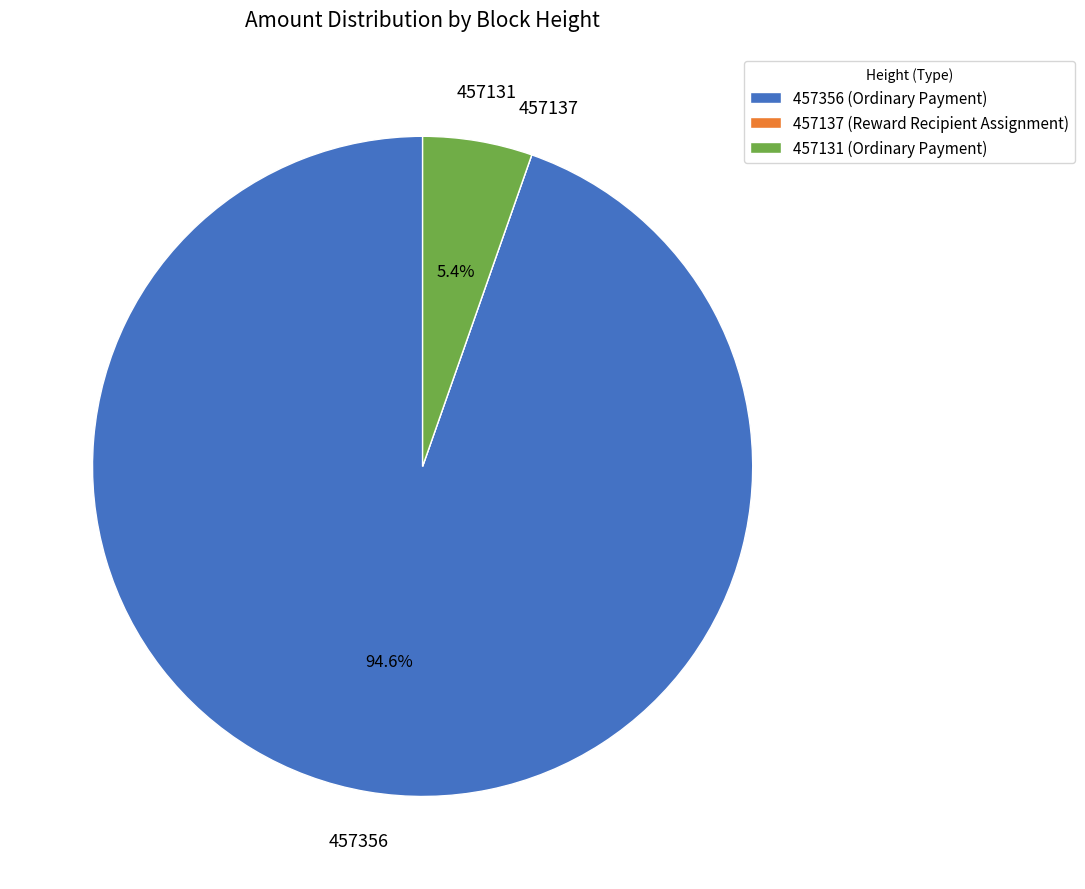

Is there any slice that represents more than half of the pie?

Yes